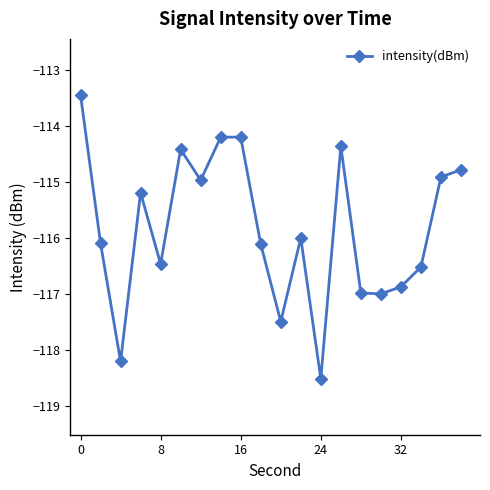

Reading left to right, list all the values displayed in this chart.

-113.4	-116.1	-118.2	-115.2	-116.5	-114.4	-115.0	-114.2	-114.2	-116.1	-117.5	-116.0	-118.5	-114.4	-117.0	-117.0	-116.9	-116.5	-114.9	-114.8